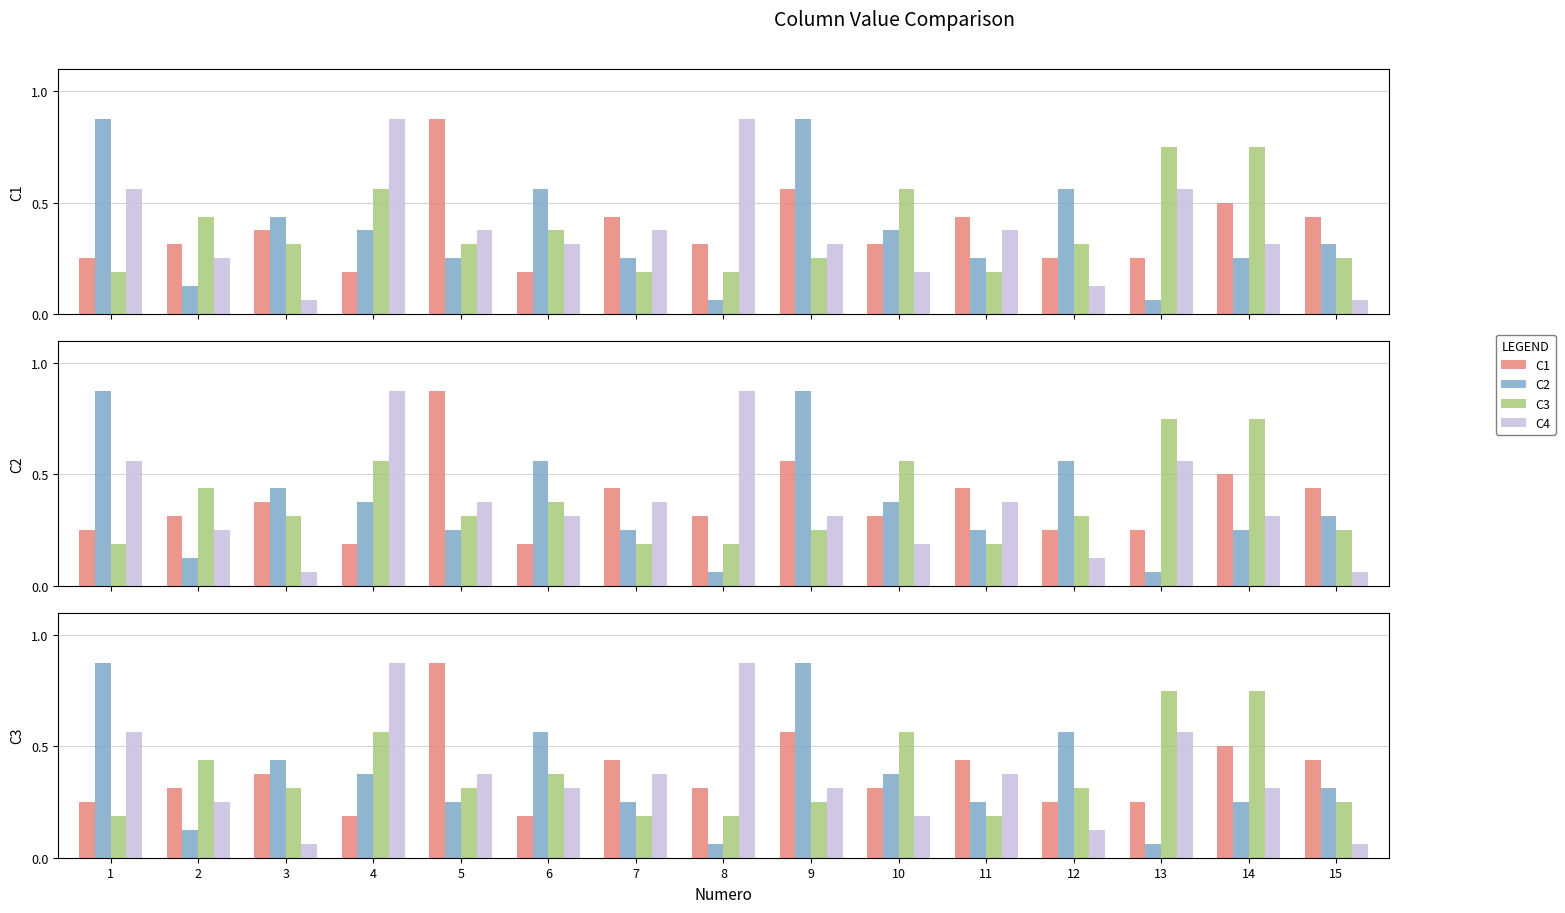

What is the value of the C4 bar at the 11th from the left?

0.4